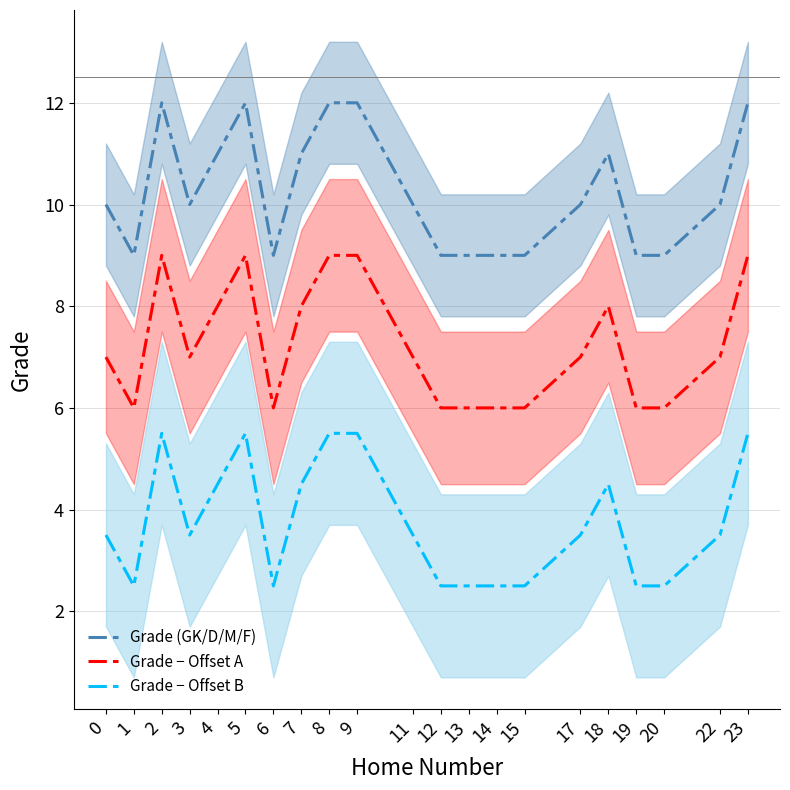

Rank the series by their maximum value, from lowest to highest.

Grade − Offset B, Grade − Offset A, Grade (GK/D/M/F)